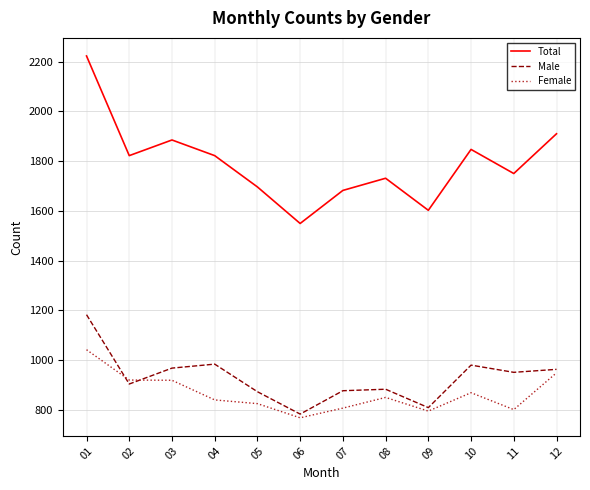

What is the maximum value for Female?

1041